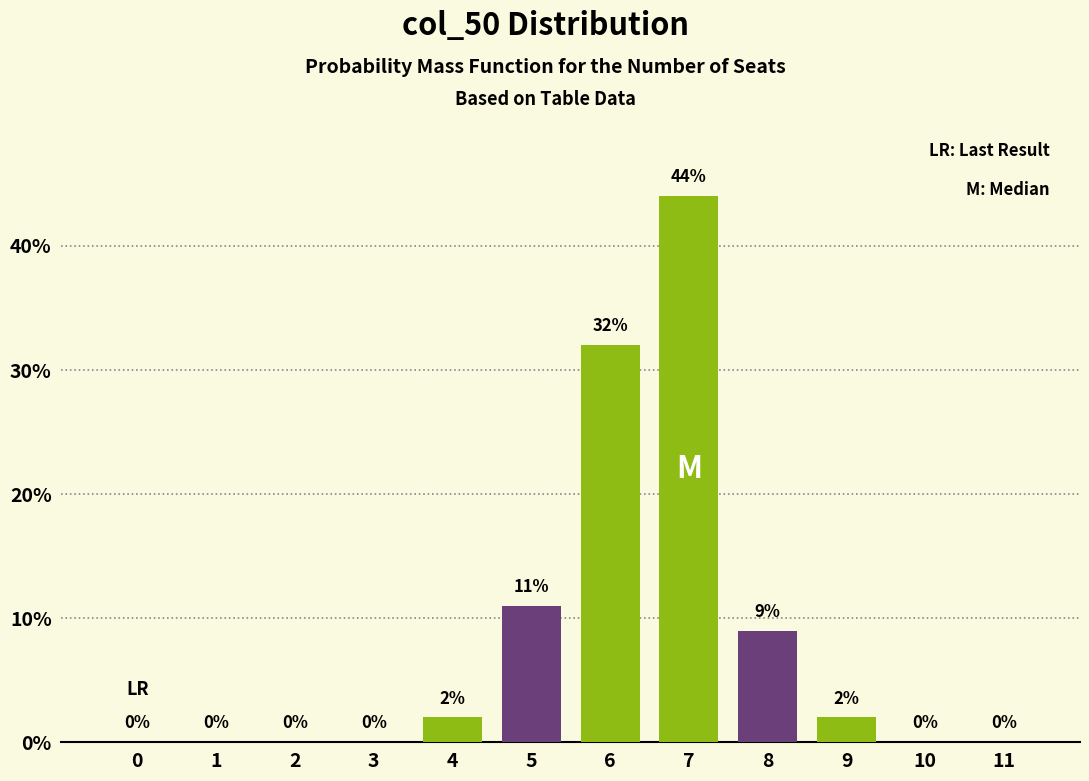

Reading right to left, list all the values displayed in this chart.

11=0	10=0	9=2	8=9	7=44	6=32	5=11	4=2	3=0	2=0	1=0	0=0